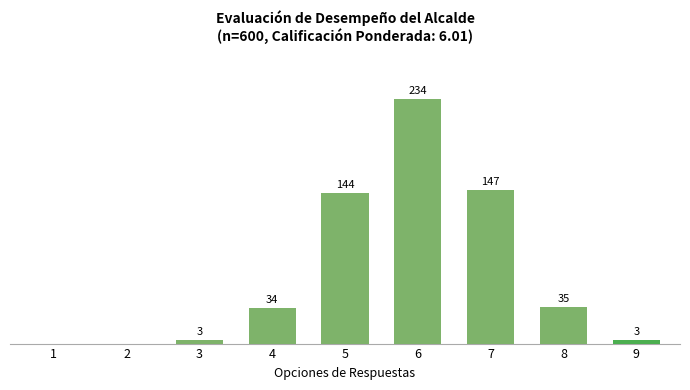

What is the sum of the values at 6 and 1?

234